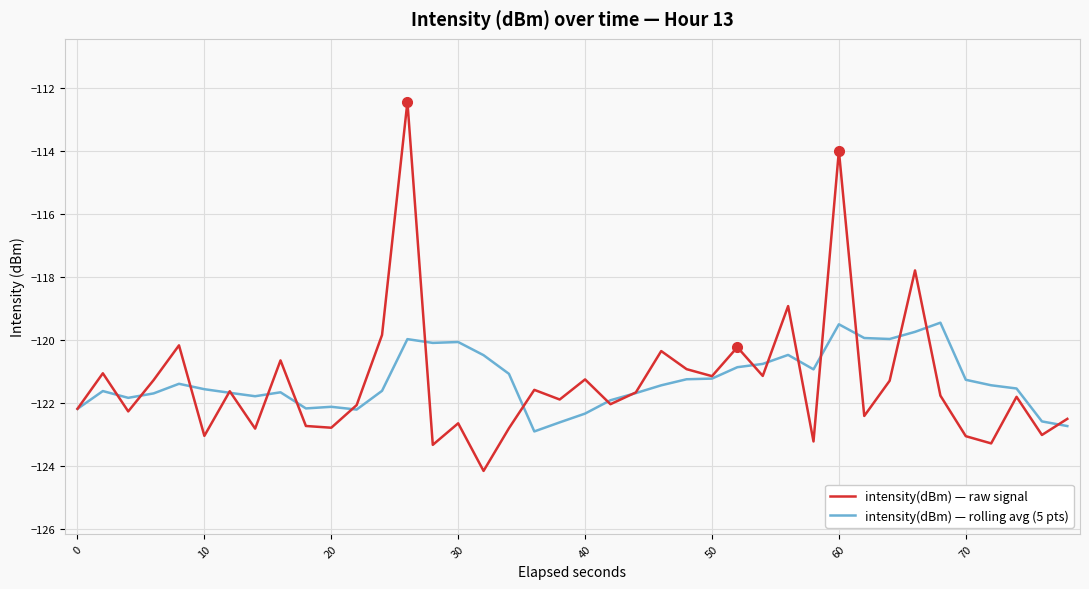

Rank the series by their maximum value, from highest to lowest.

intensity(dBm) — raw signal, intensity(dBm) — rolling avg (5 pts)